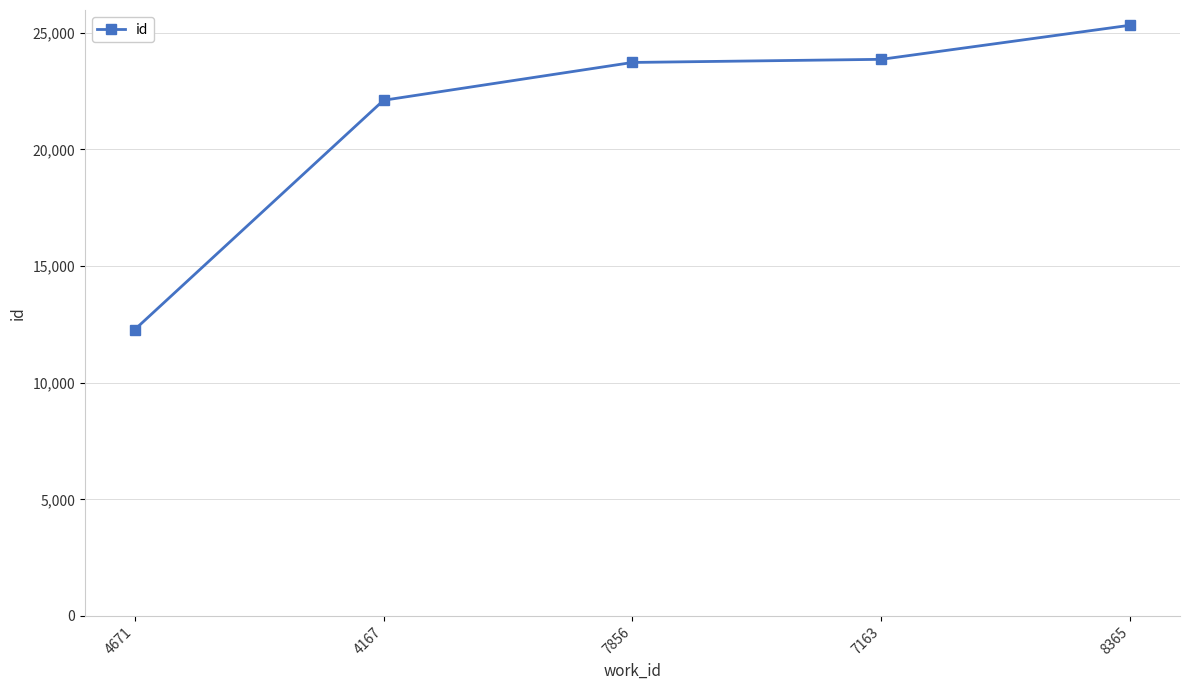

What is the sum of all values?

107300